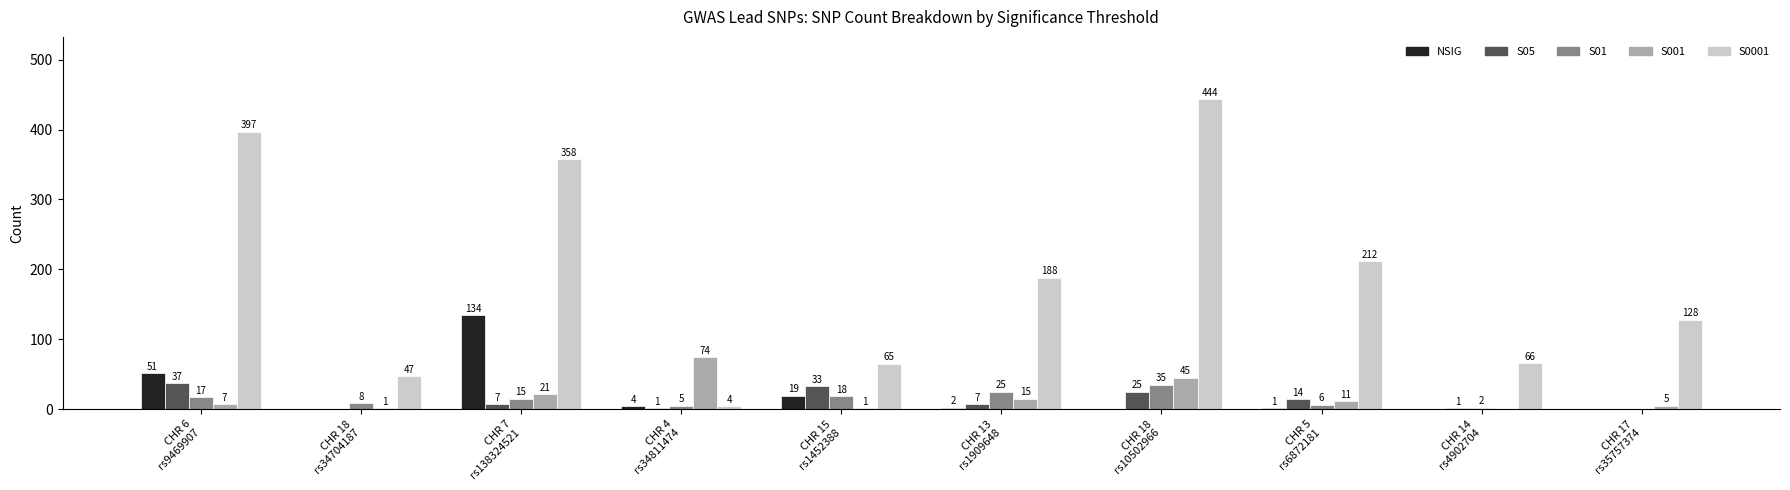

Which series has the largest total across all categories?

S0001